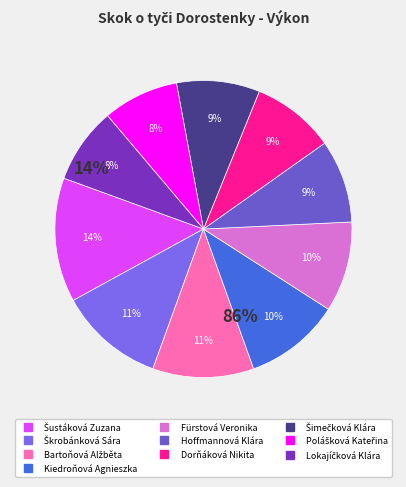

To the nearest percent, what is the combined percentage of Dorňáková Nikita and Lokajíčková Klára?

17%